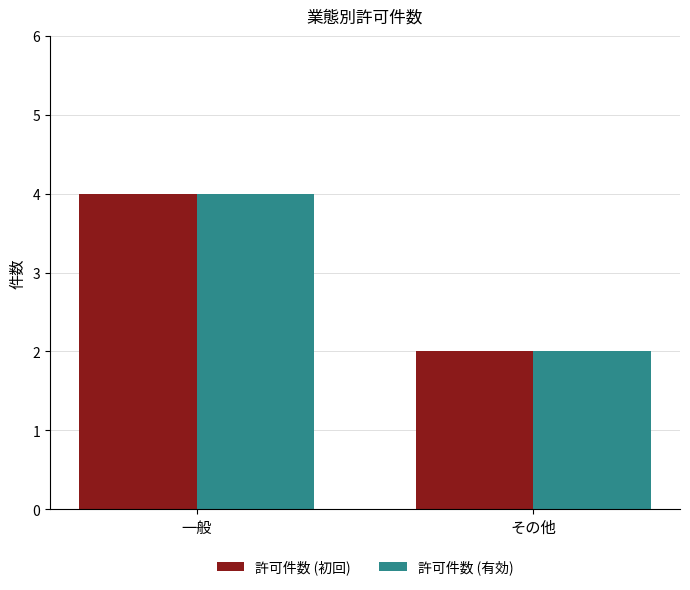

True or false: 許可件数 (初回) has a value of 7 at 一般.

False